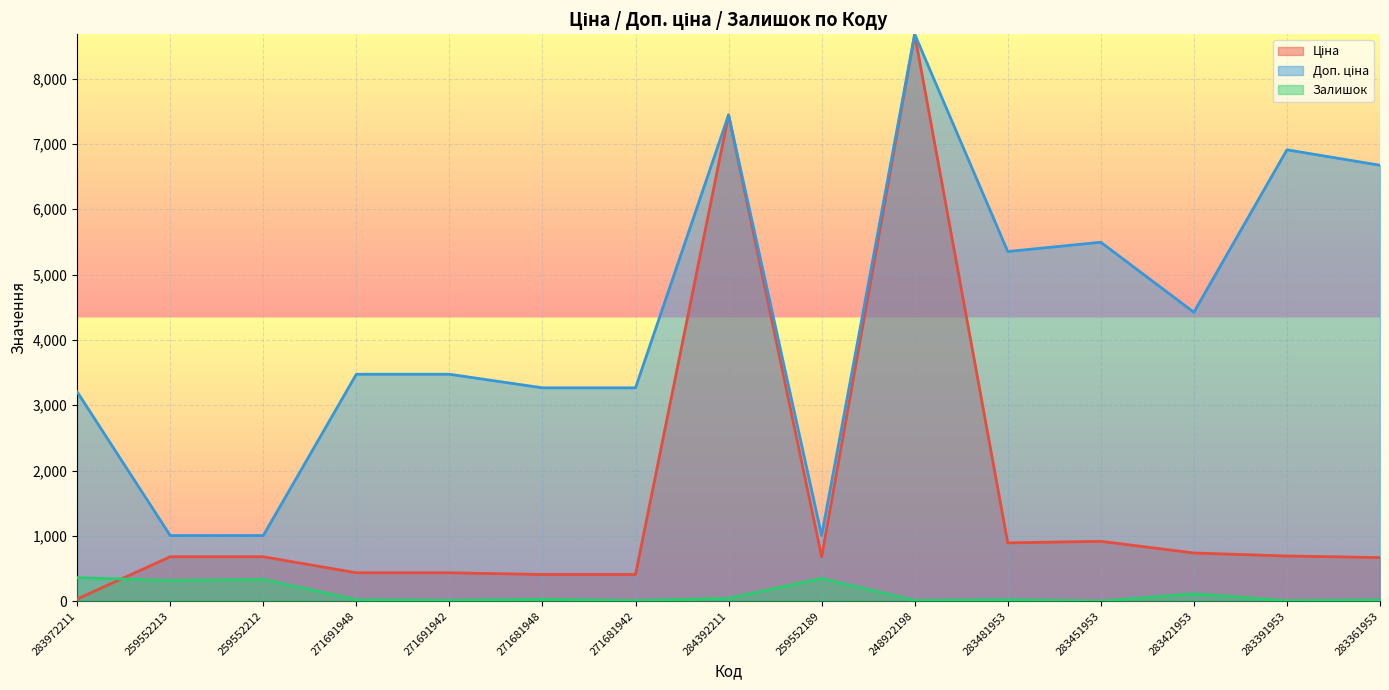

Where is the first local maximum for Залишок?

259552212